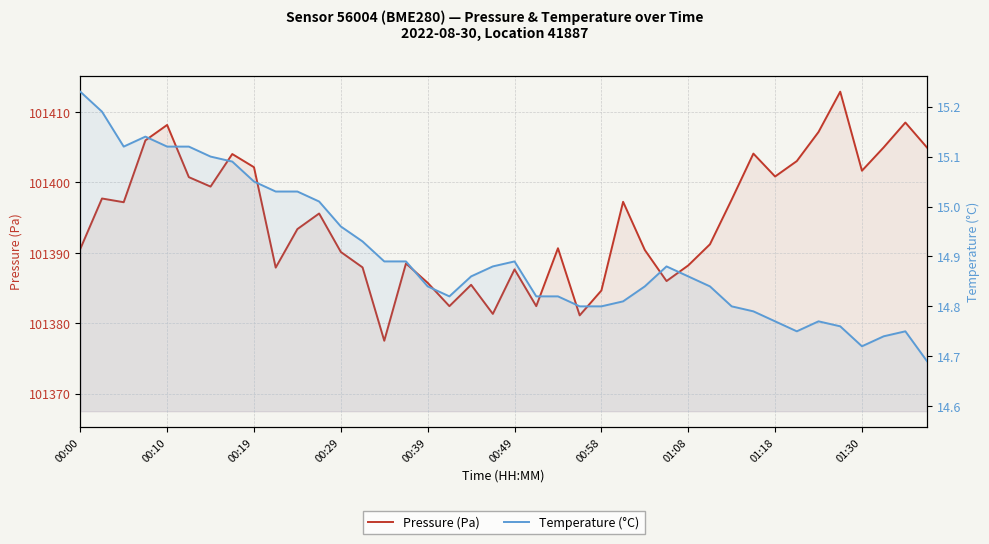

How many data points in Pressure (Pa) are above 101395?

20